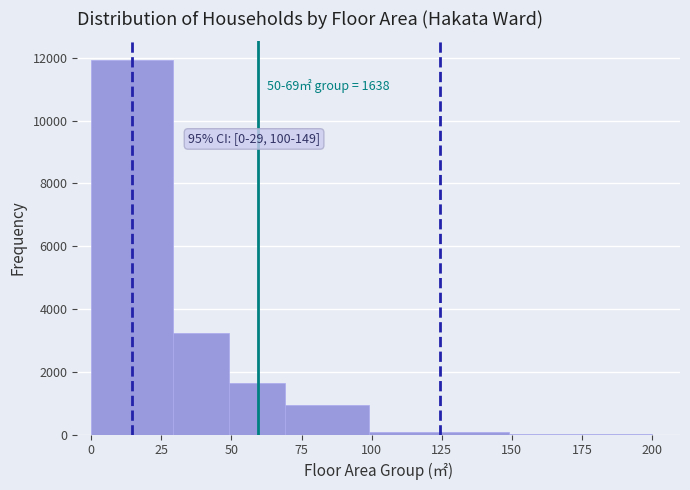

Over which range of the x-axis is the bar tallest?

0 to 29